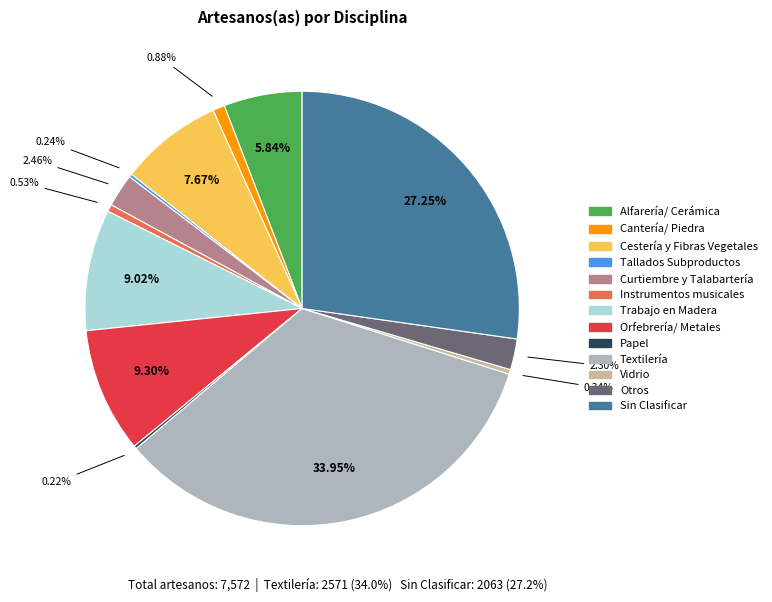

Is there a majority slice in this chart?

No